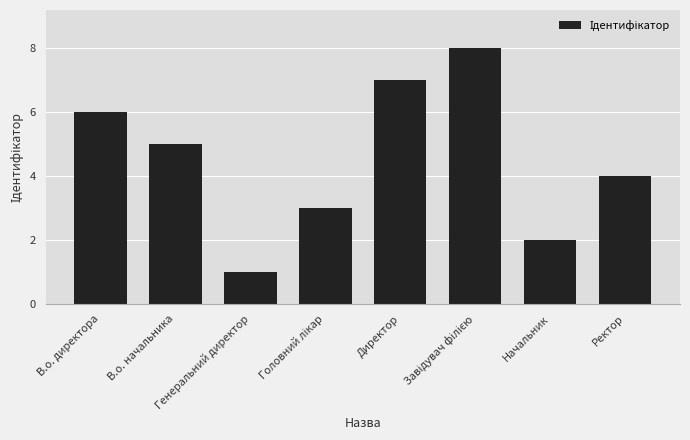

Reading right to left, list all the values displayed in this chart.

4	2	8	7	3	1	5	6